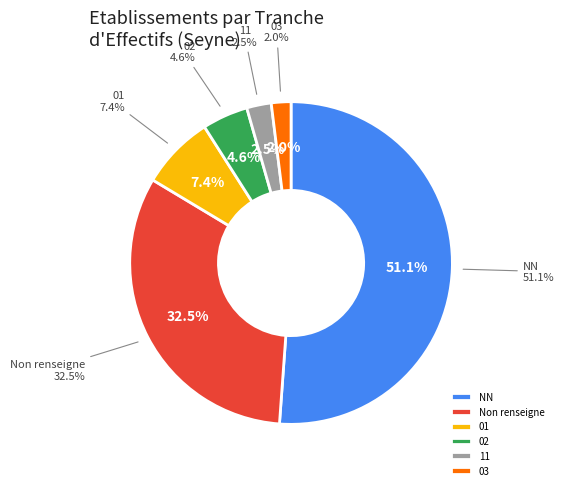

What is the change in value from NN to 02?

-284